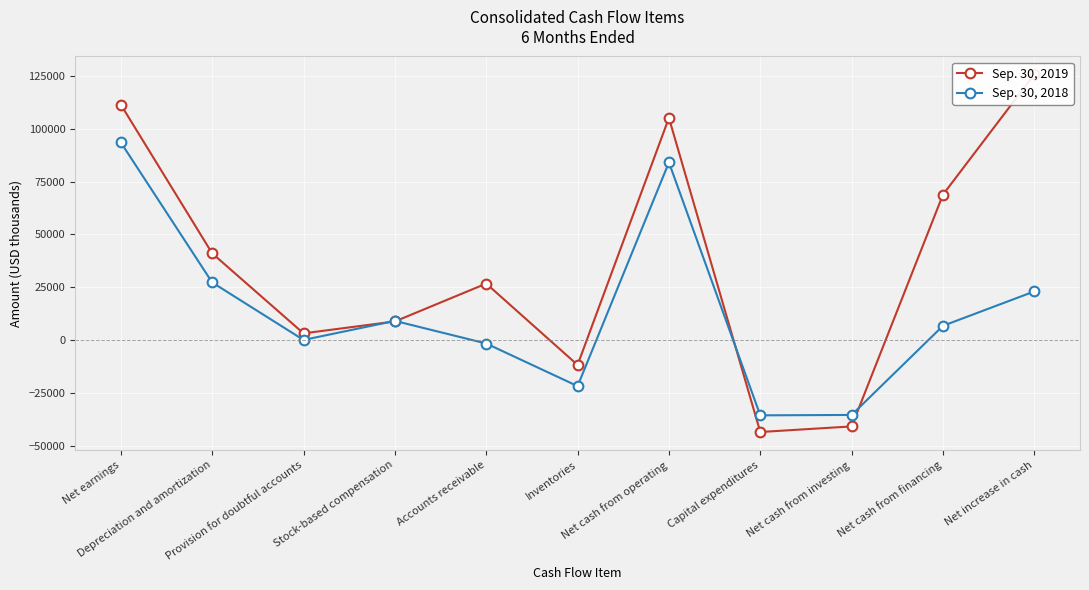

How many values in the Sep. 30, 2018 series are below 6809?

5